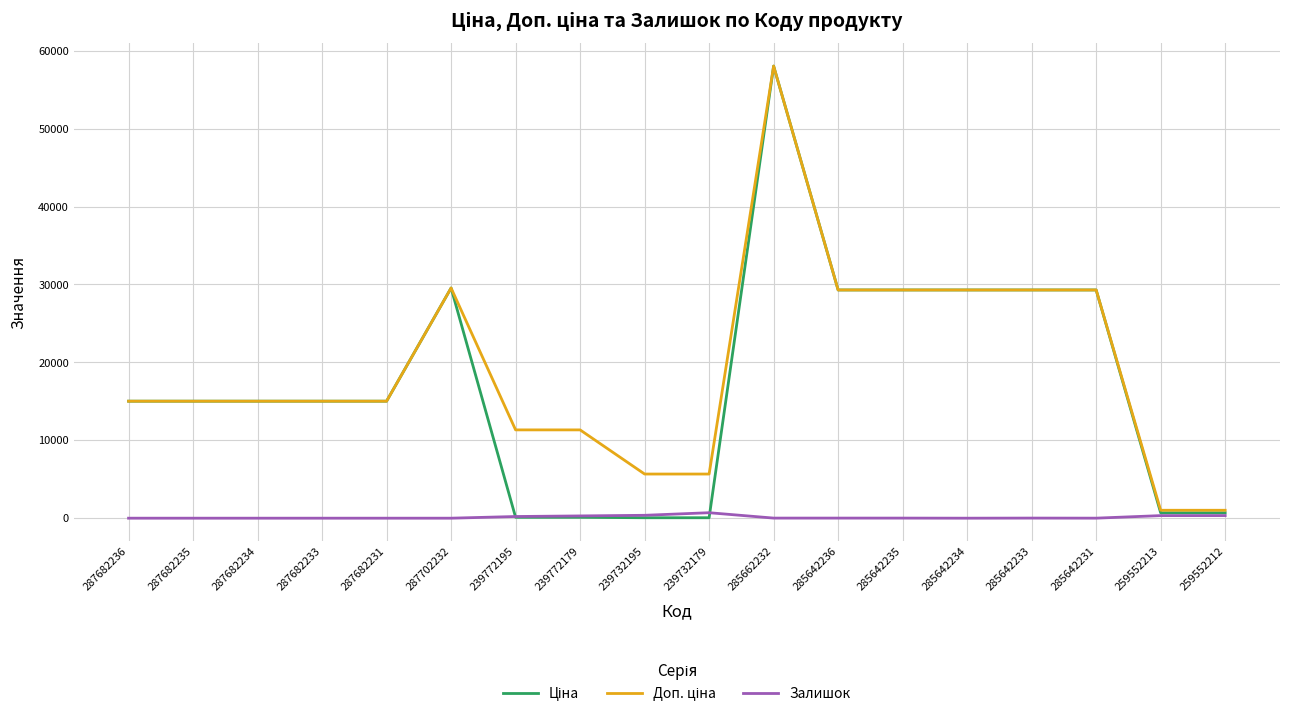

The value of Залишок at 287682236 is 0.0. True or false?

True